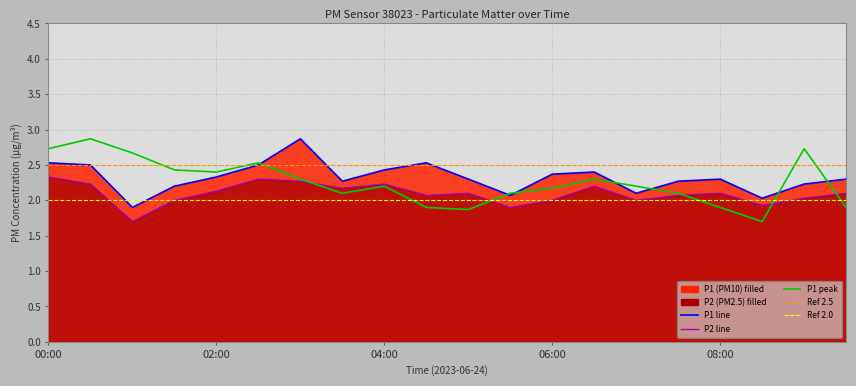

At which category does P2 reach its first local valley?

01:00